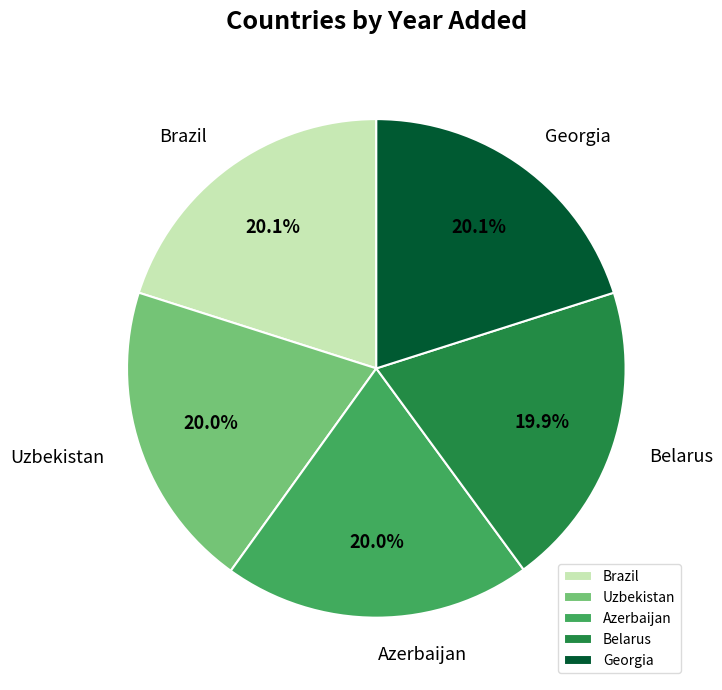

To the nearest percent, what percentage of the pie is Georgia?

20%